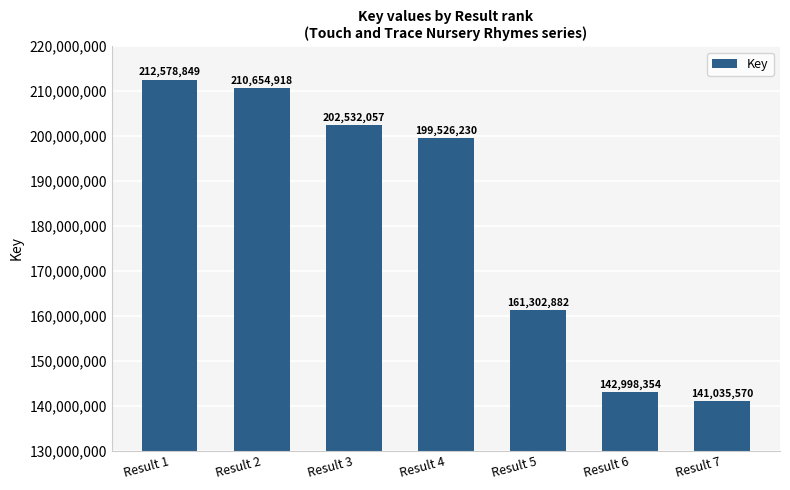

Approximately how many times larger is the value at Result 7 compared to Result 2?

0.7